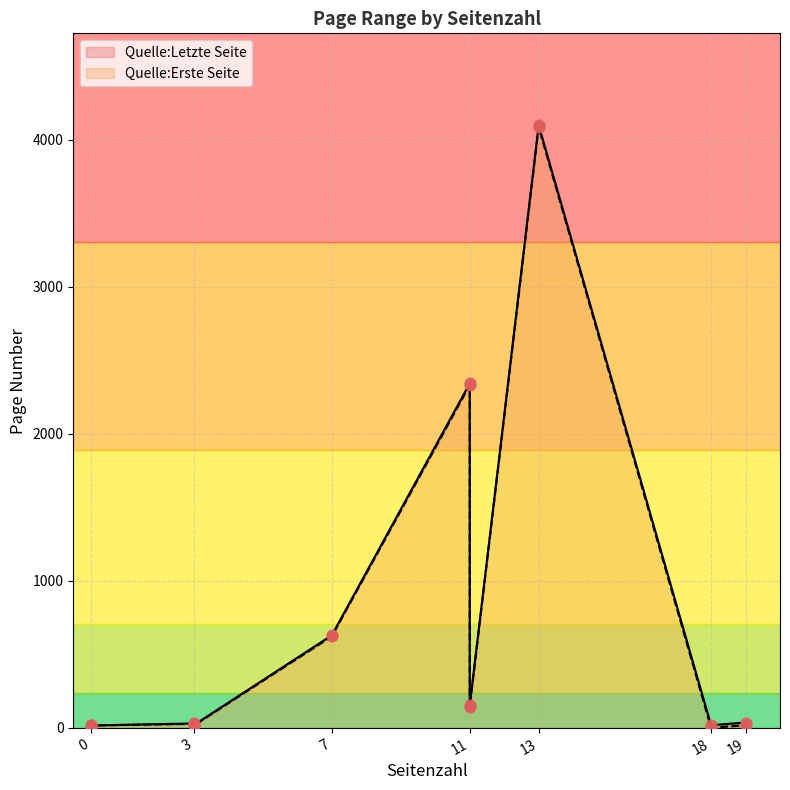

Which series contains the lowest Y value?

Quelle:Letzte Seite